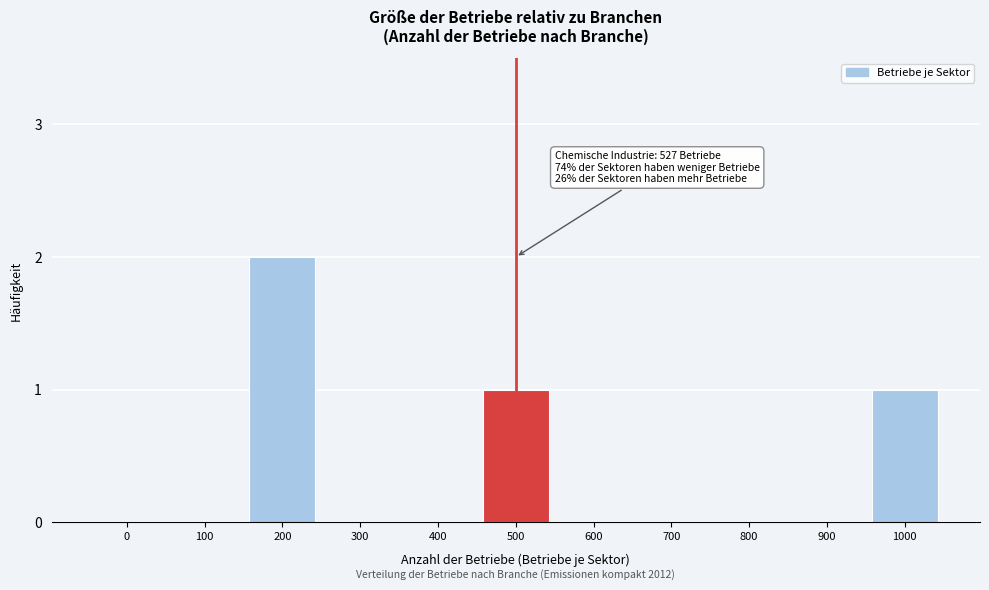

Reading left to right, list all the values displayed in this chart.

0=0	100=0	200=2	300=0	400=0	500=1	600=0	700=0	800=0	900=0	1000=1